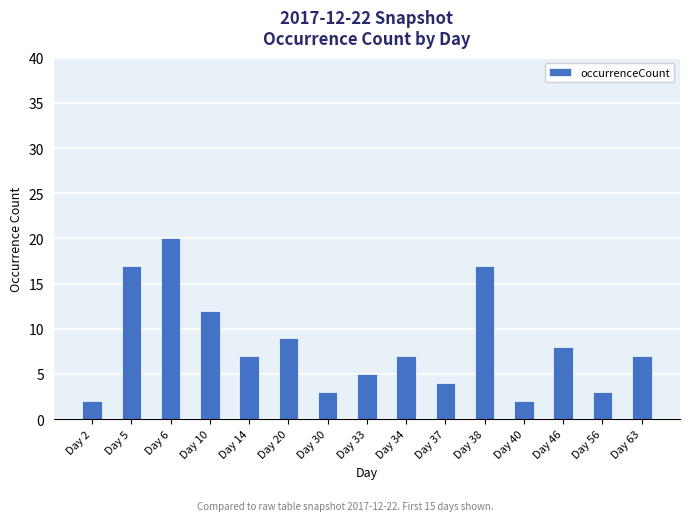

How many distinct data groups are displayed?

1